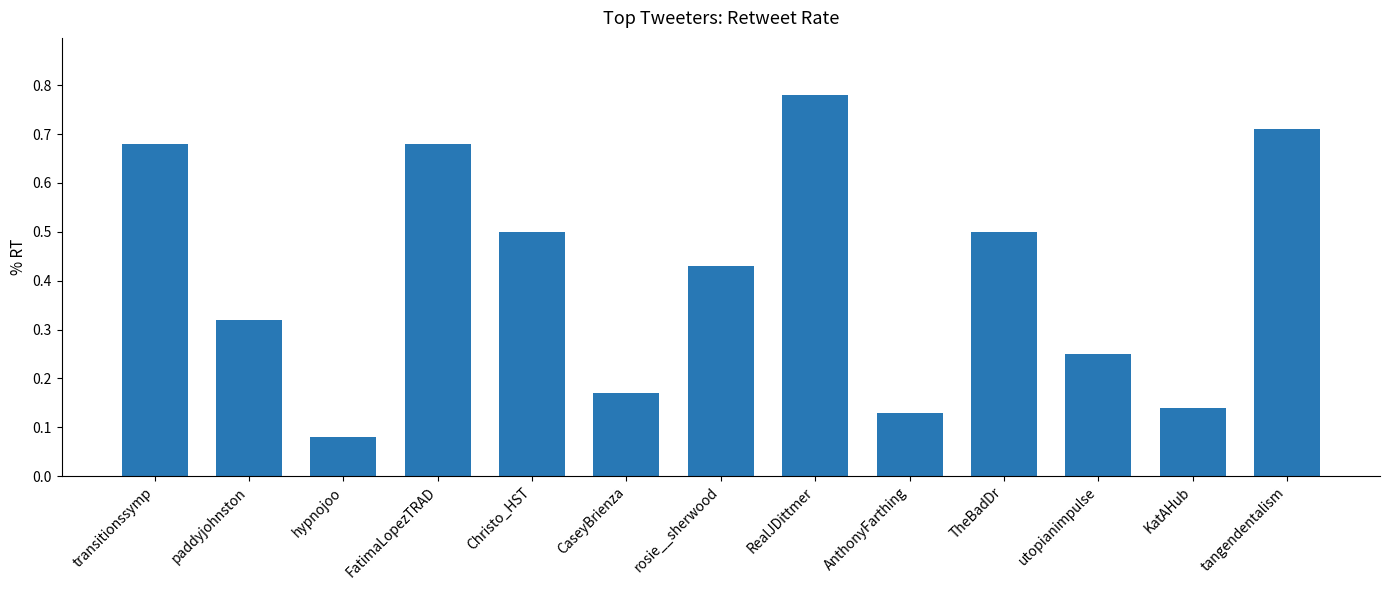

What is the change in value from hypnojoo to FatimaLopezTRAD?

+0.6